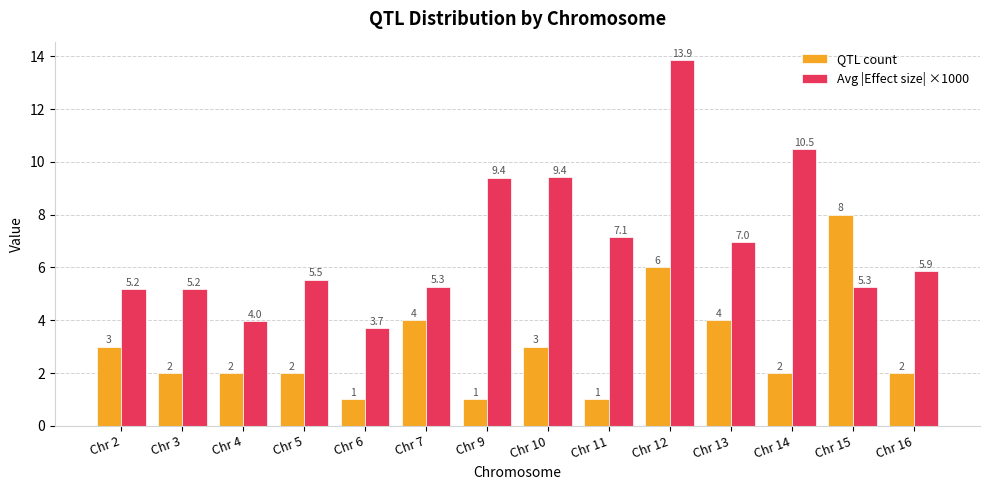

Are the bars grouped side by side (vs. stacked)?

Yes